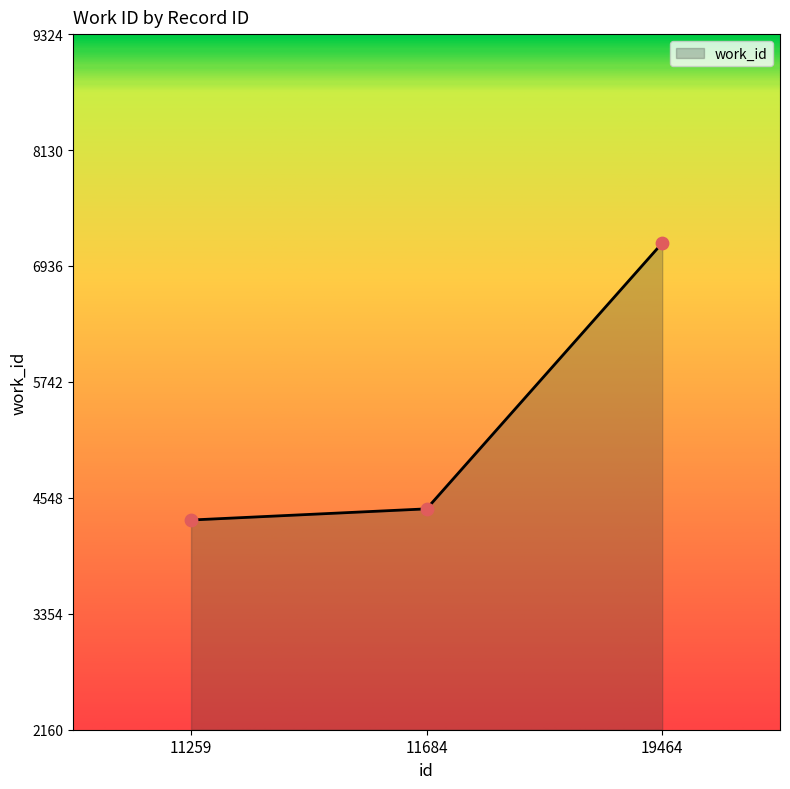

Between 11259 and 11684, which is larger?

11684